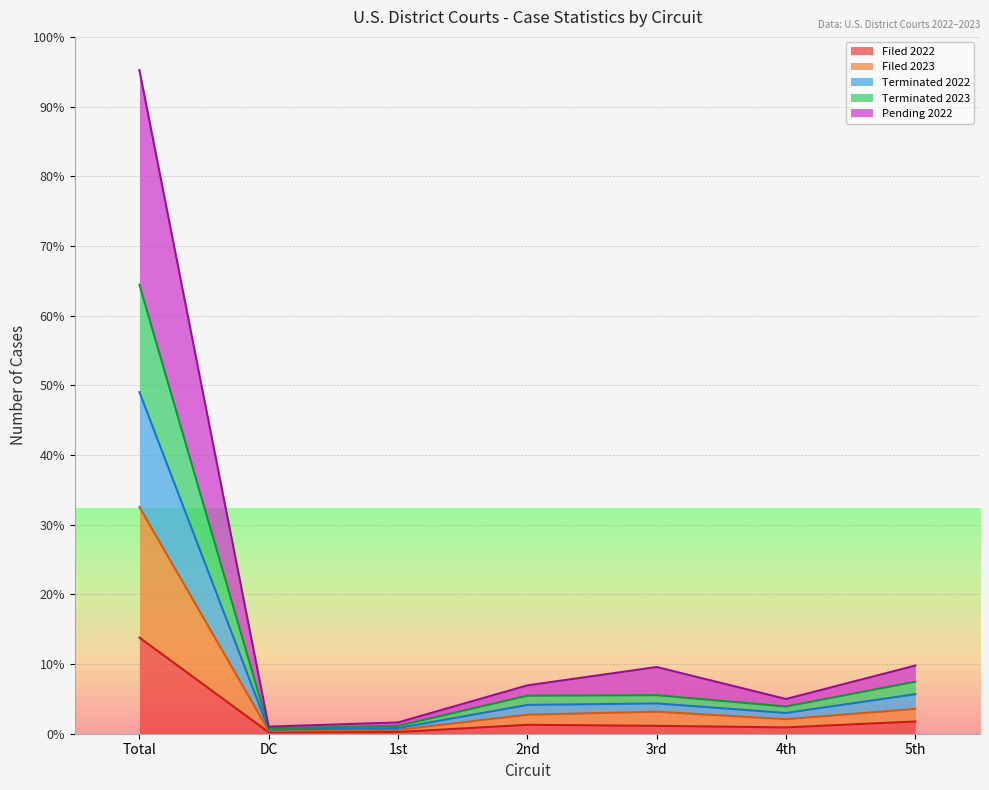

Is the value of Filed 2022 at 5th greater than the value of Terminated 2022 at Total?

No